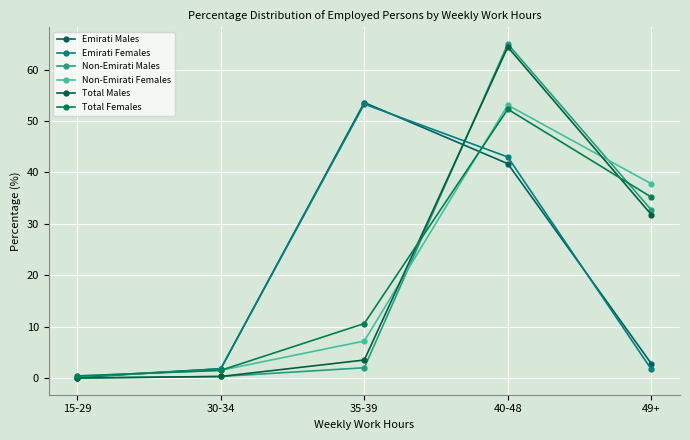

True or false: Total Males has more than 1 points higher than both neighbors.

False